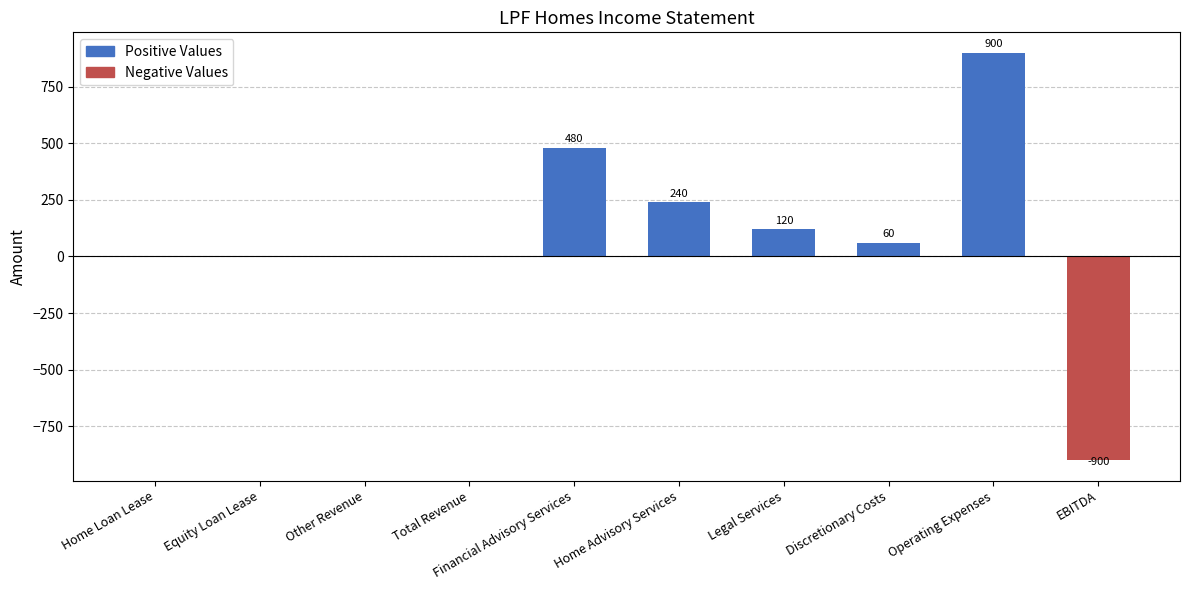

How many series are shown in this chart?

1